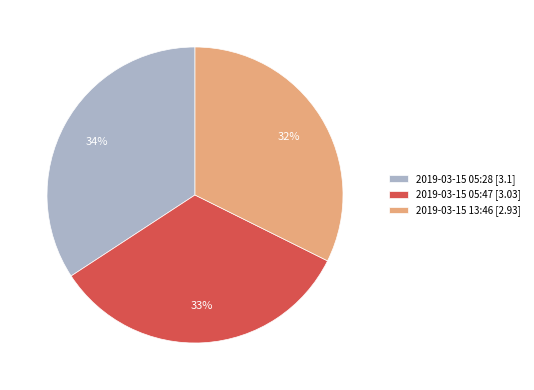

What is the ratio of the value at 2019-03-15 05:28 [3.1] to the value at 2019-03-15 05:47 [3.03]?

1.0